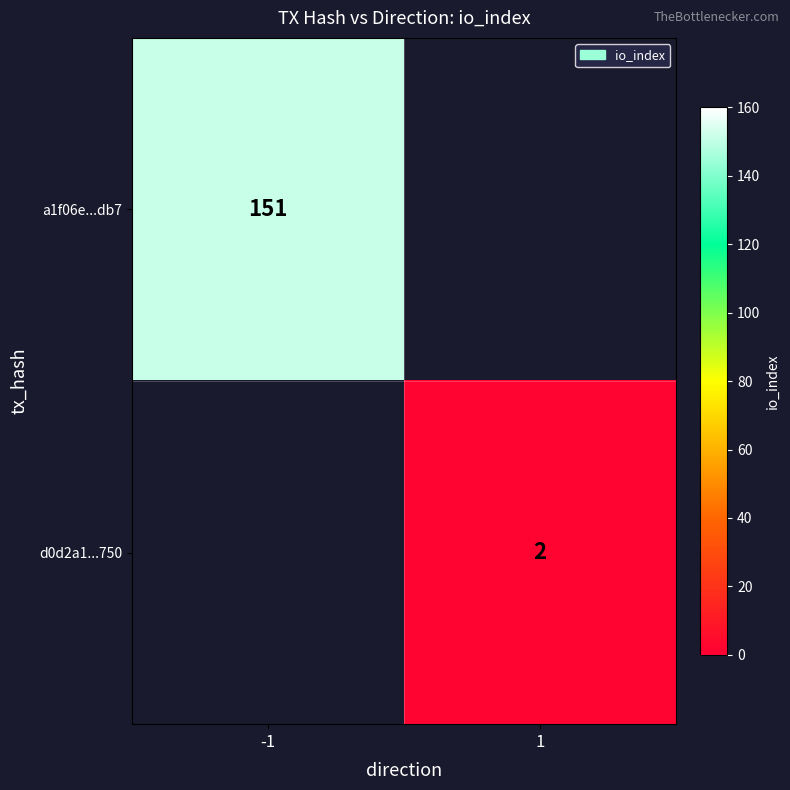

Is it true that d0d2a1...750 equals 1 at 1?

False